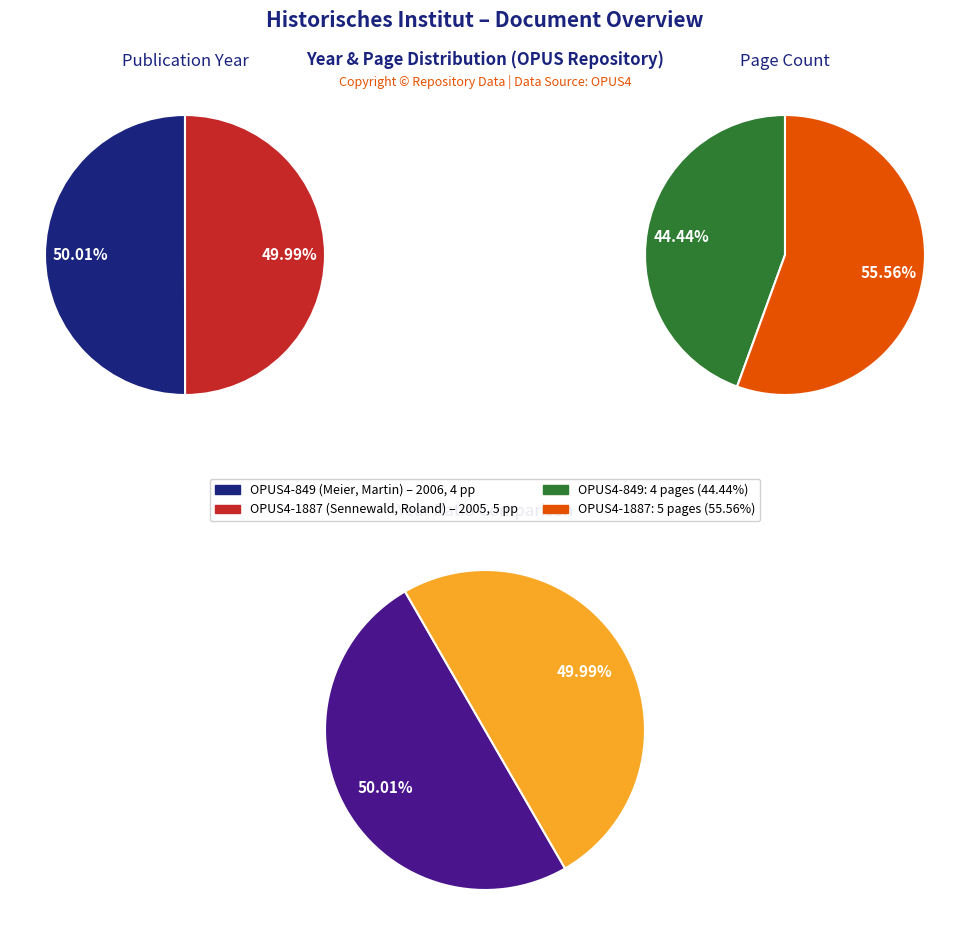

What is the largest slice in the pie chart?

OPUS4-849